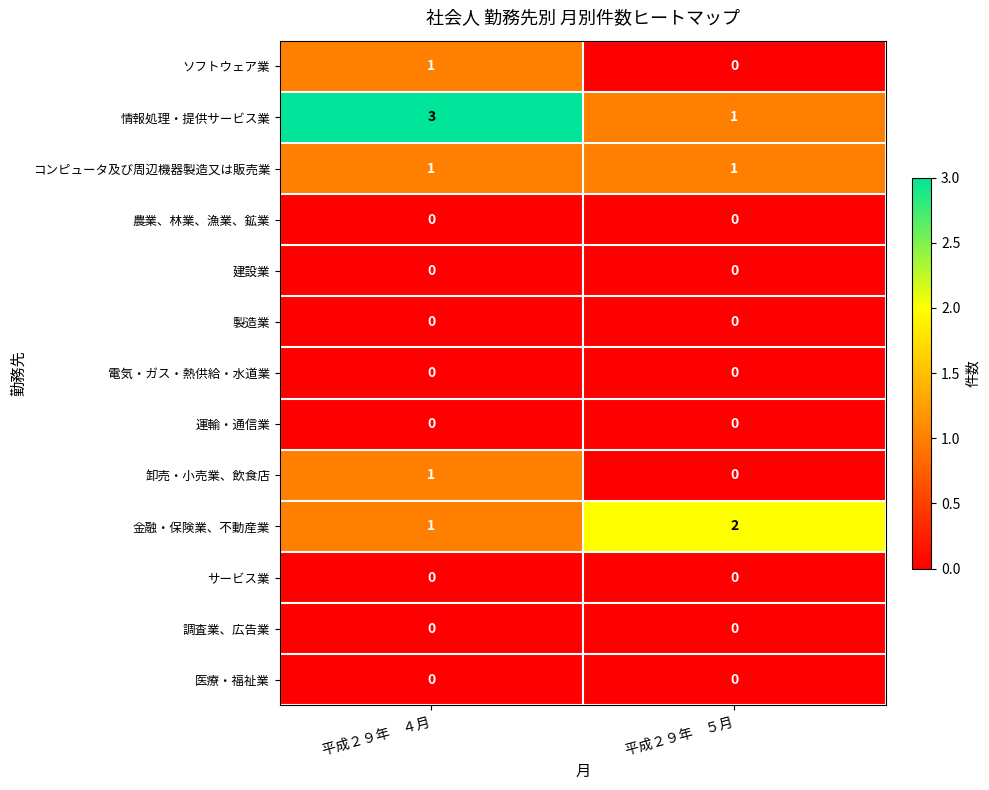

Which series has the largest range (max minus min)?

情報処理・提供サービス業